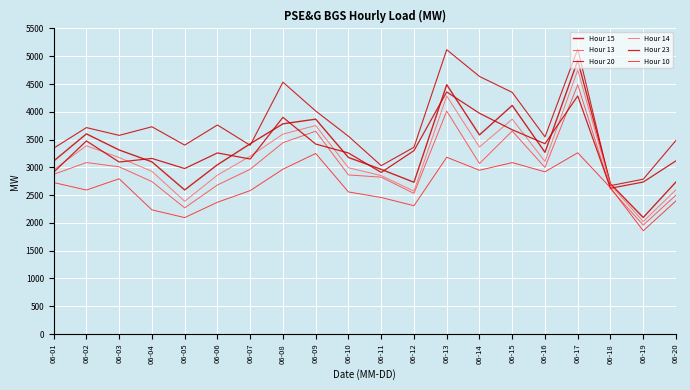

Does the chart have visible grid lines?

Yes